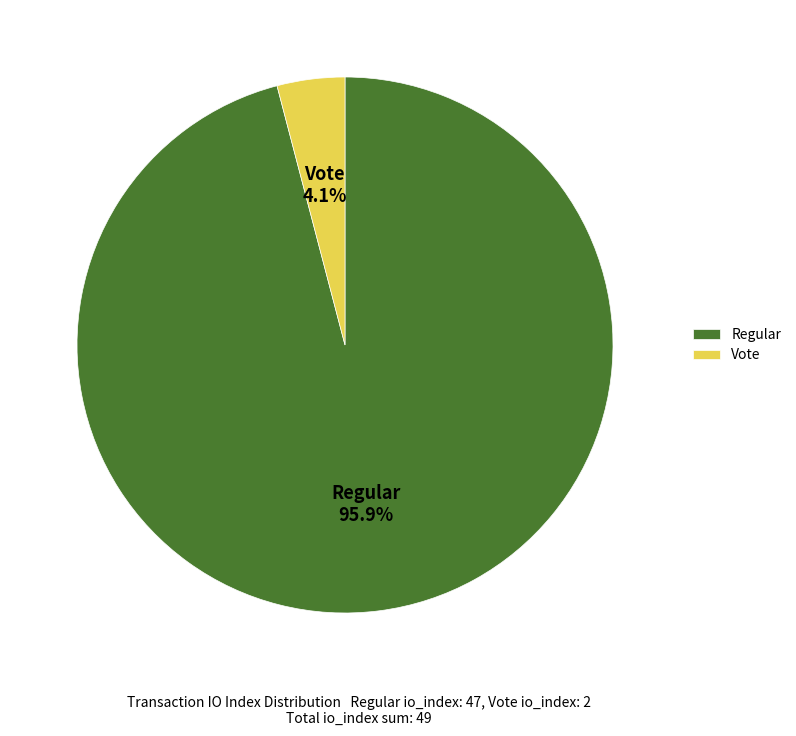

The Vote slice represents 4% of the pie. True or false?

True